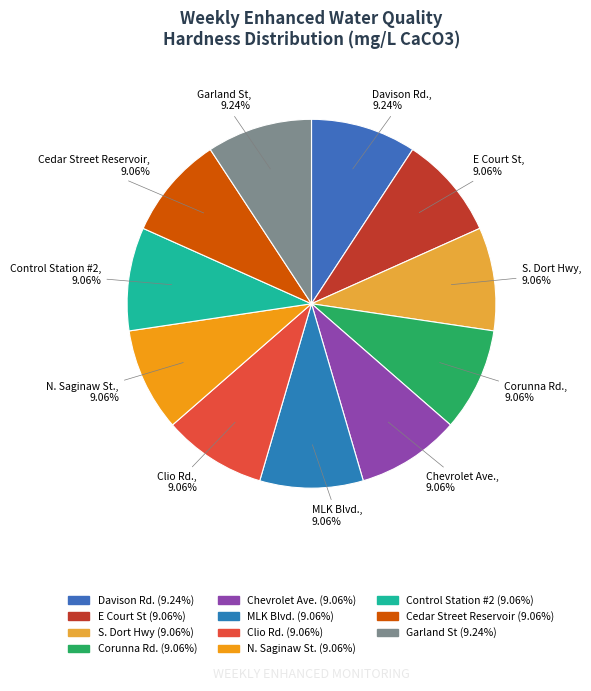

Does Corunna Rd. represent more than half of the total?

No